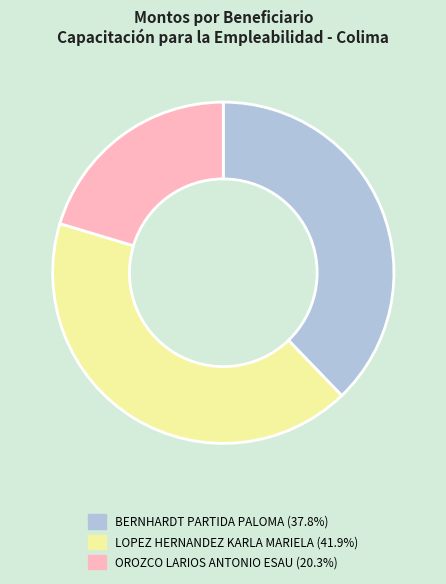

Combined, do BERNHARDT PARTIDA PALOMA and OROZCO LARIOS ANTONIO ESAU account for over 50%?

Yes